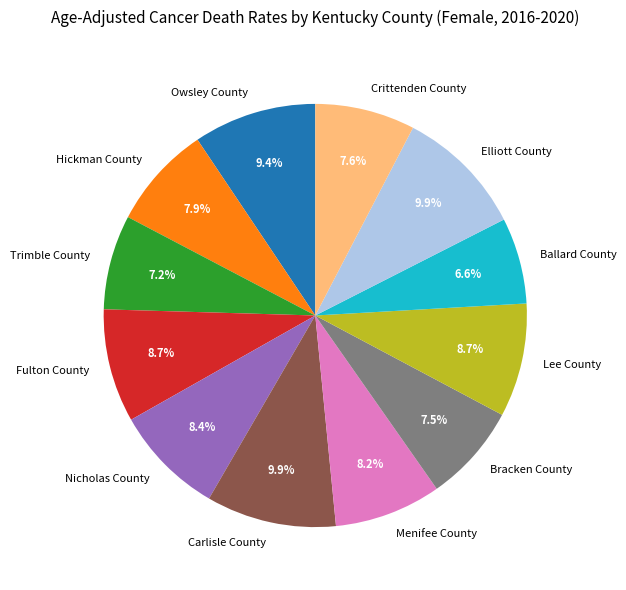

Which slice is the smallest?

Ballard County